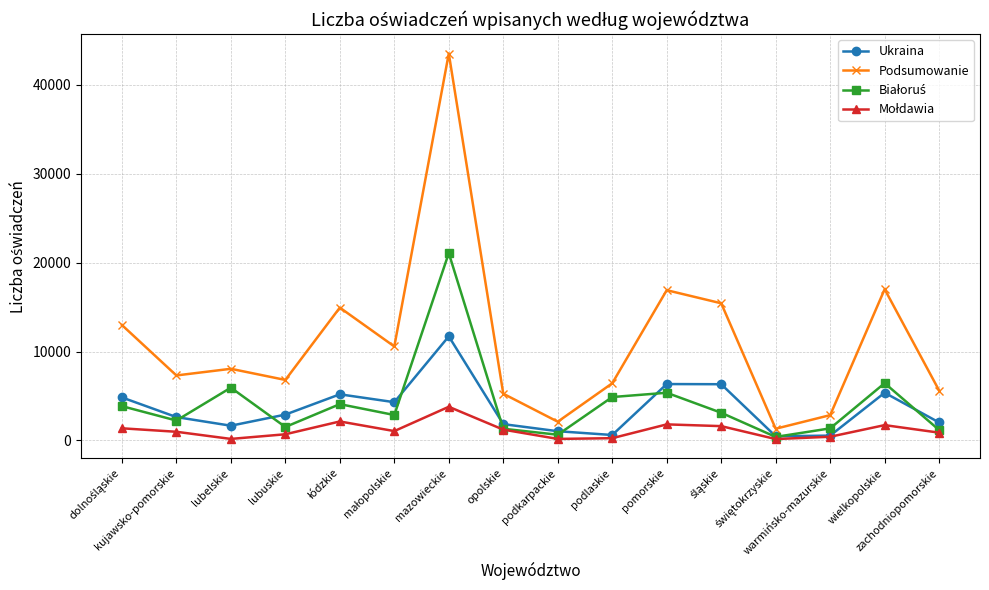

True or false: Podsumowanie has more than 1 interior local peaks.

True